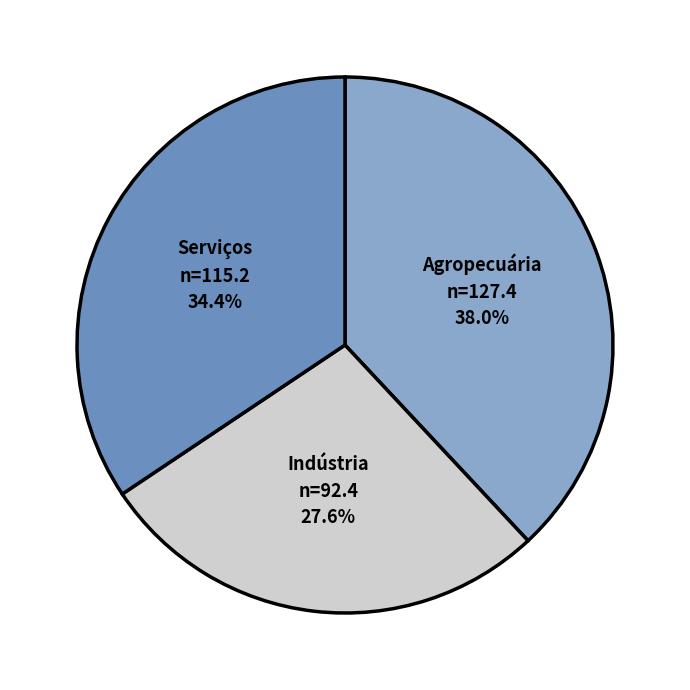

Is there a majority slice in this chart?

No